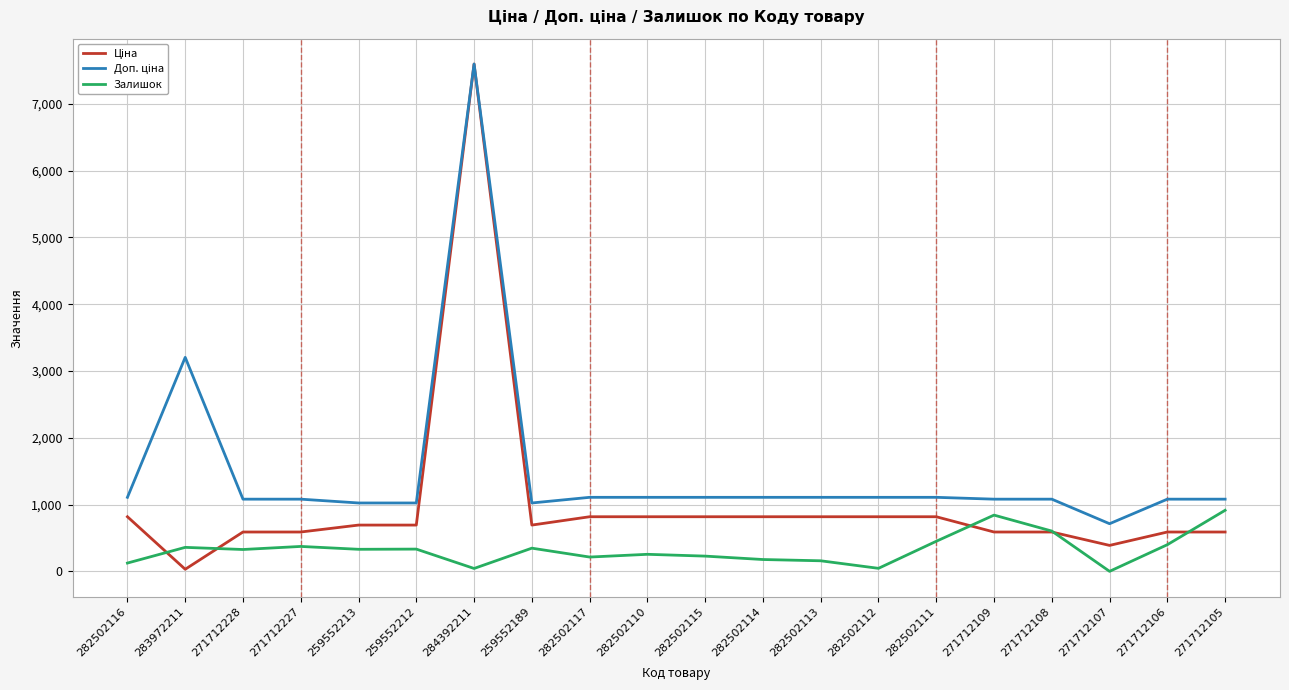

At which category is the sum across all series the highest?

284392211